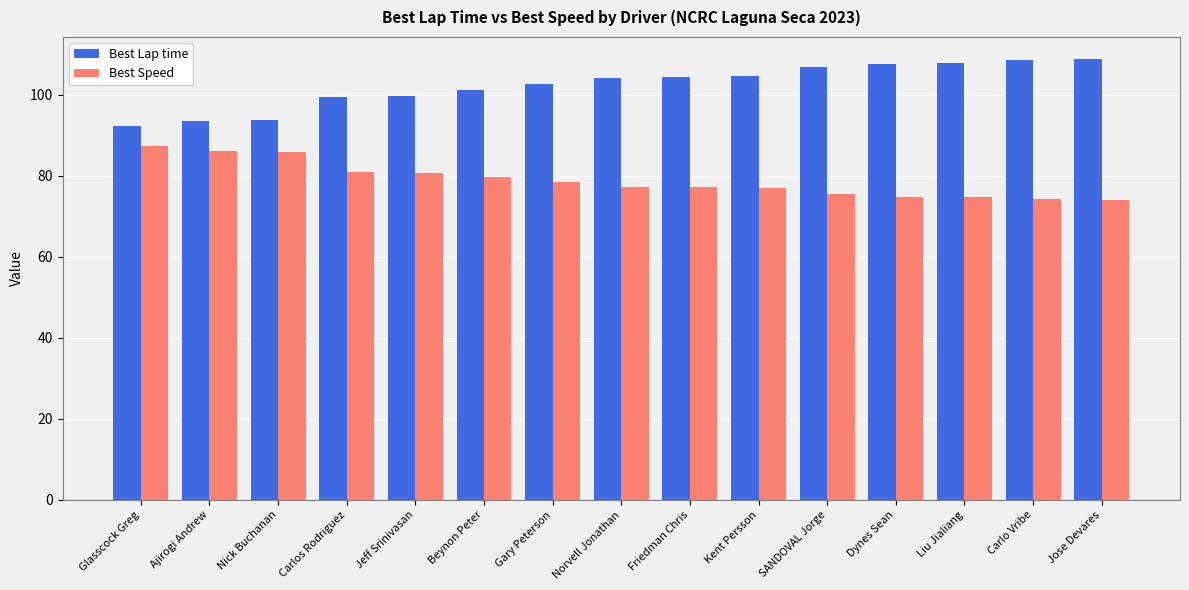

What are all the series names shown in the legend?

Best Lap time, Best Speed